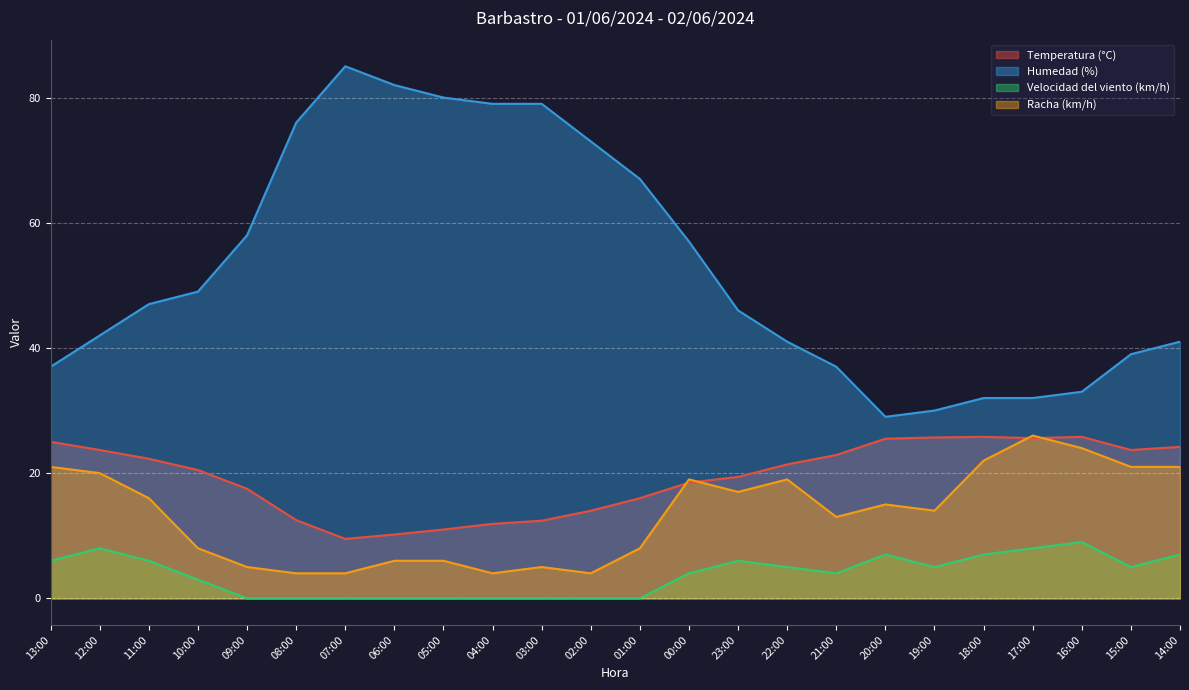

True or false: Temperatura (°C) and Velocidad del viento (km/h) intersect in this chart.

False